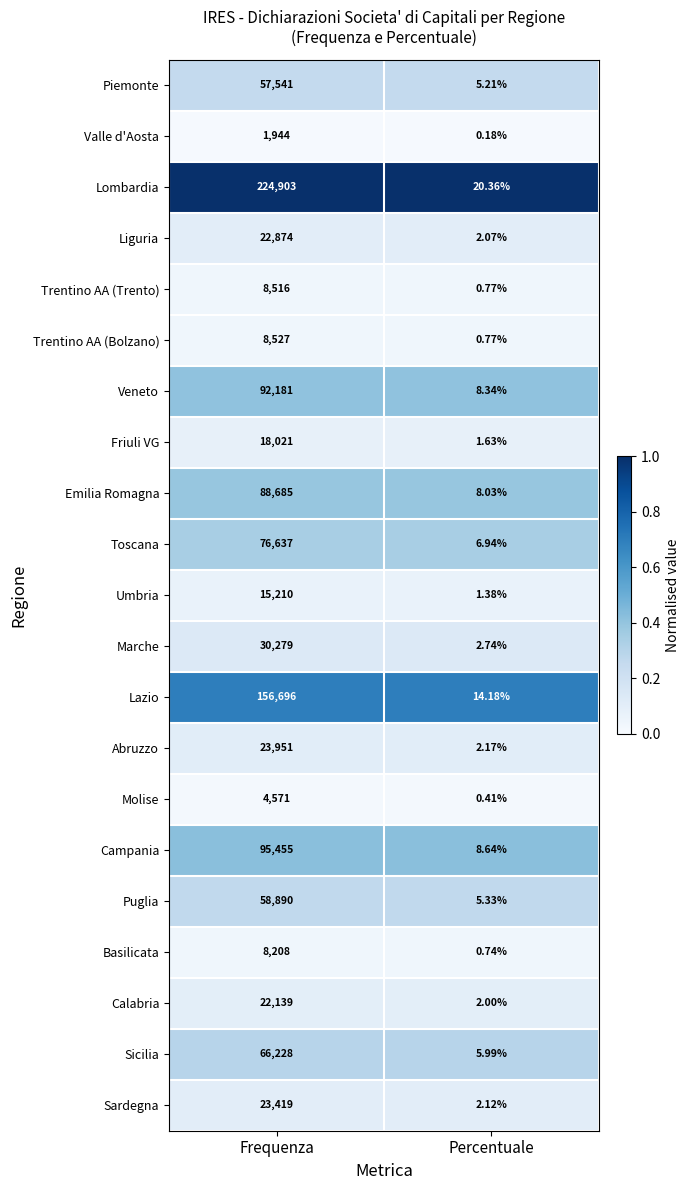

List the labels in order of Liguria value, smallest first.

Percentuale, Frequenza